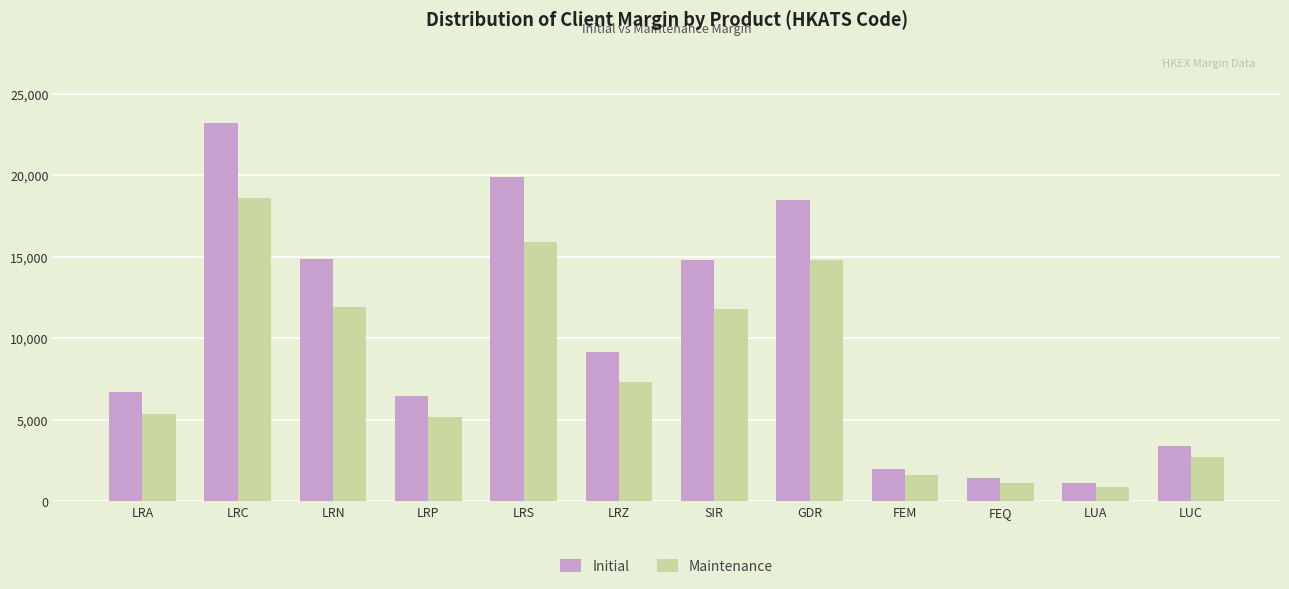

Count the number of categories in the chart.

12